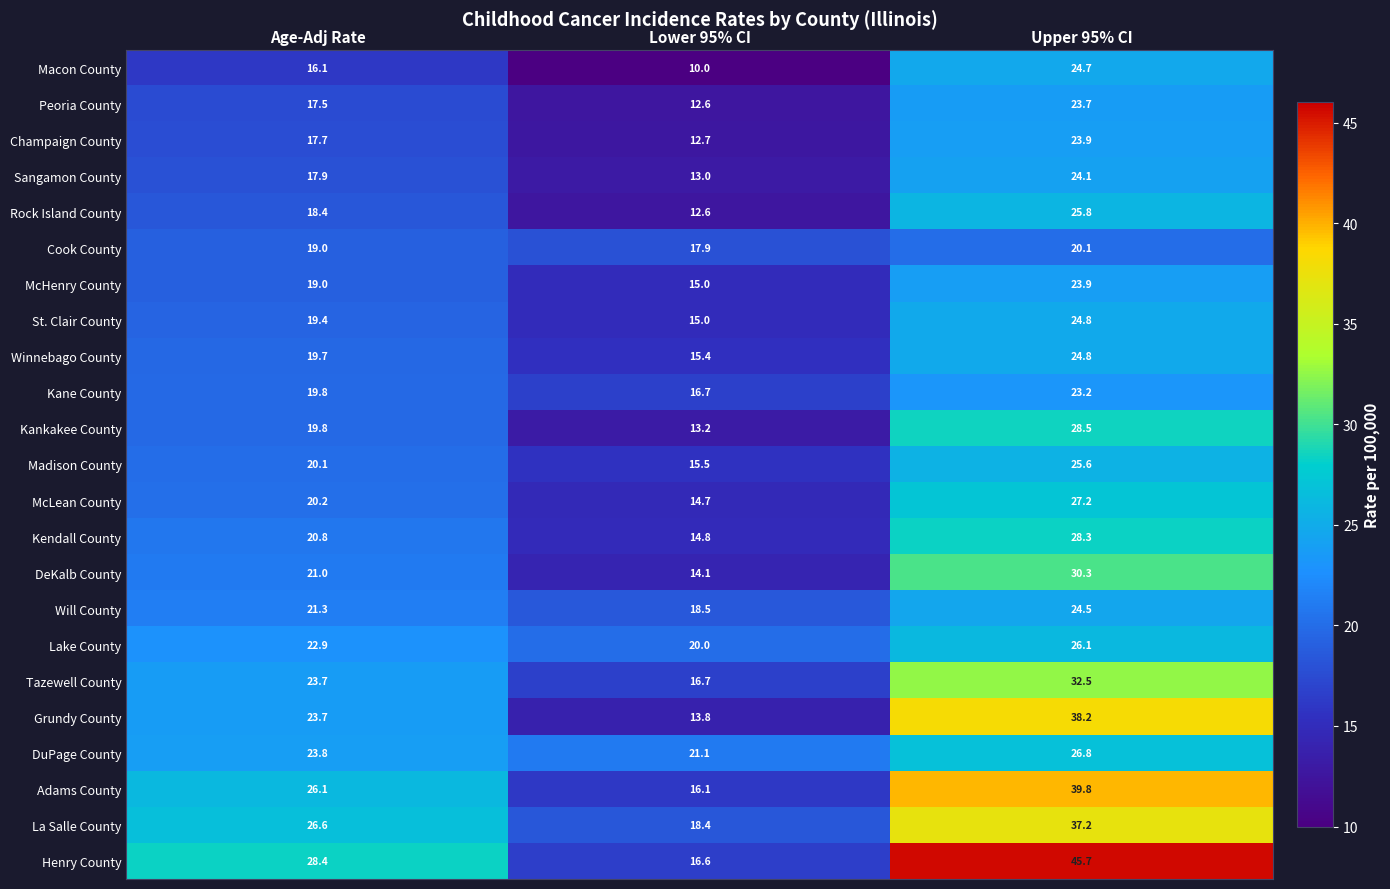

Which series has the largest range (max minus min)?

Henry County